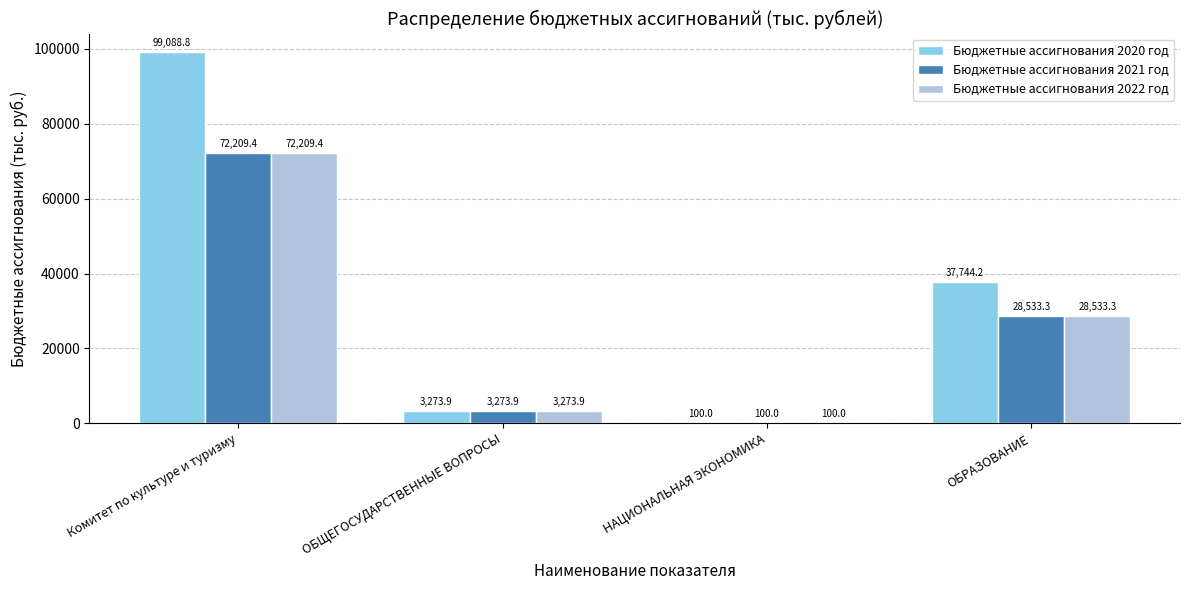

How many data points does each series have?

4